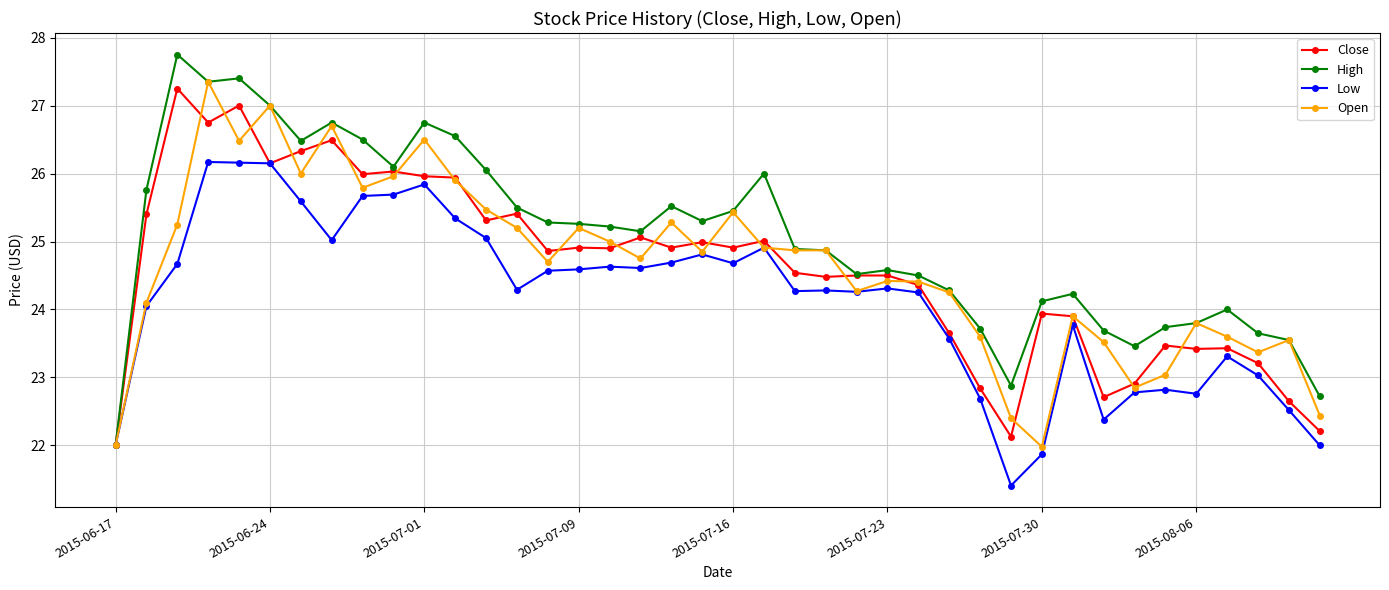

How many lines are shown in the chart?

4